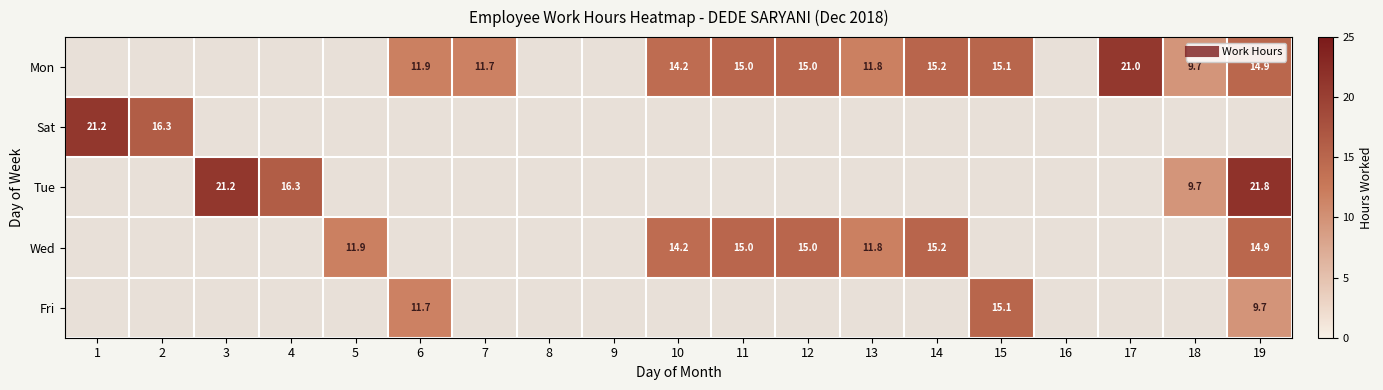

Is it true that Fri equals 0.0 at 2?

True